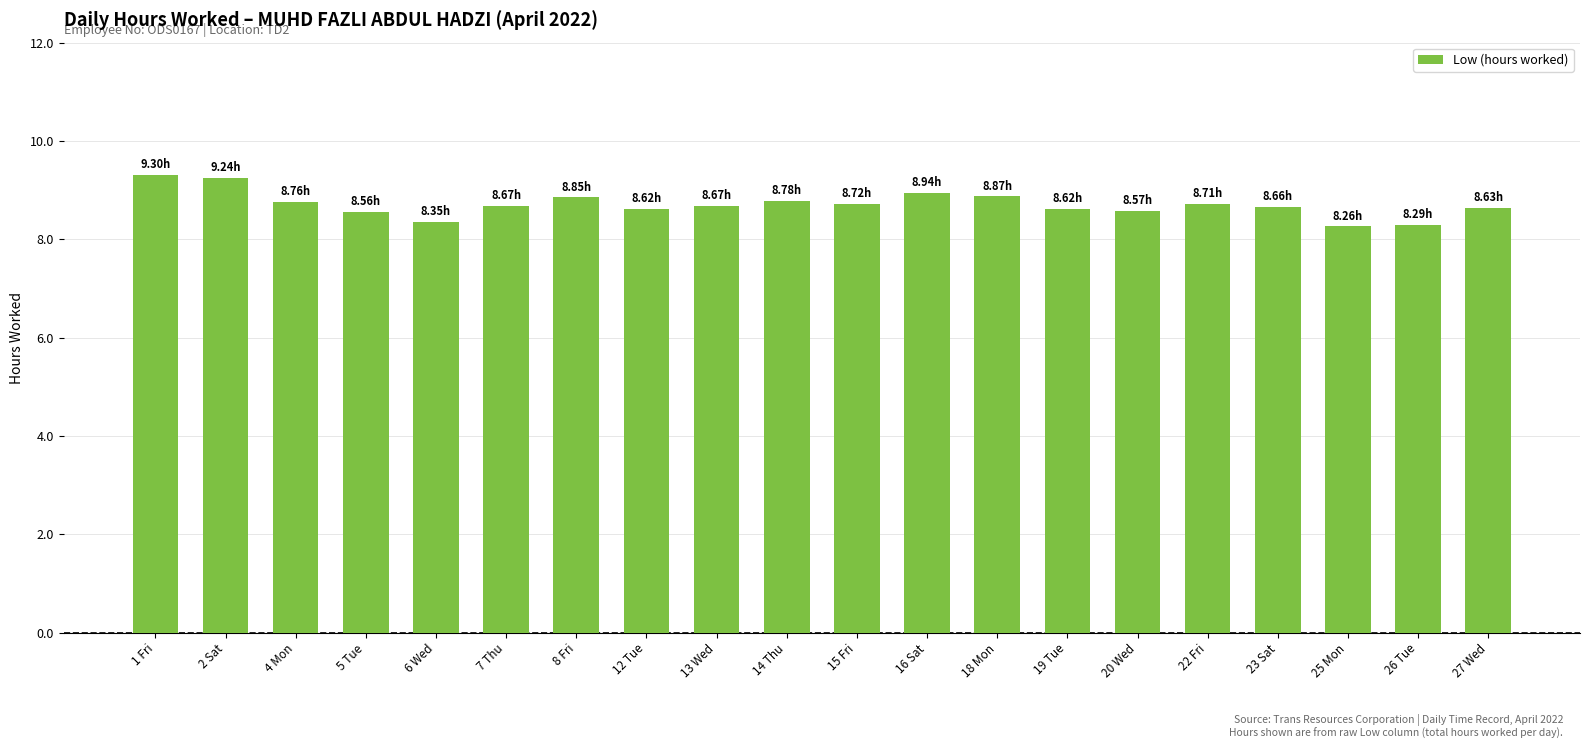

What is the greatest value displayed?

9.3